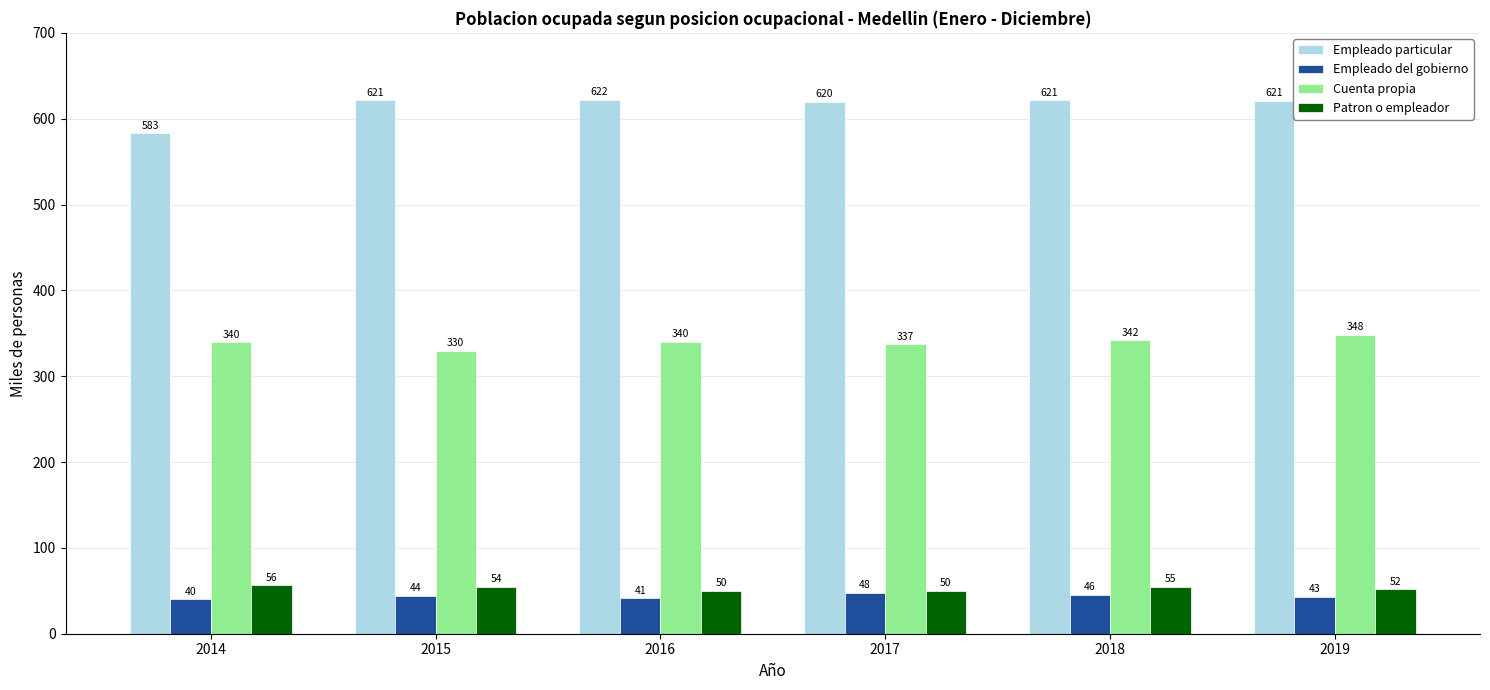

At how many categories does at least one series exceed 347?

6